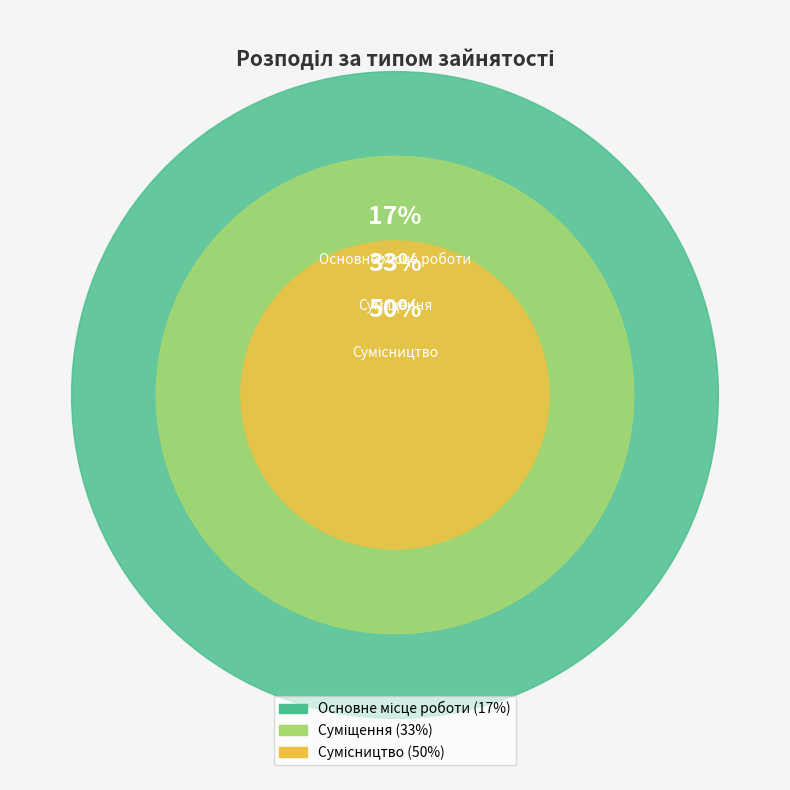

Combined, do Сумісництво and Основне місце роботи account for over 50%?

Yes